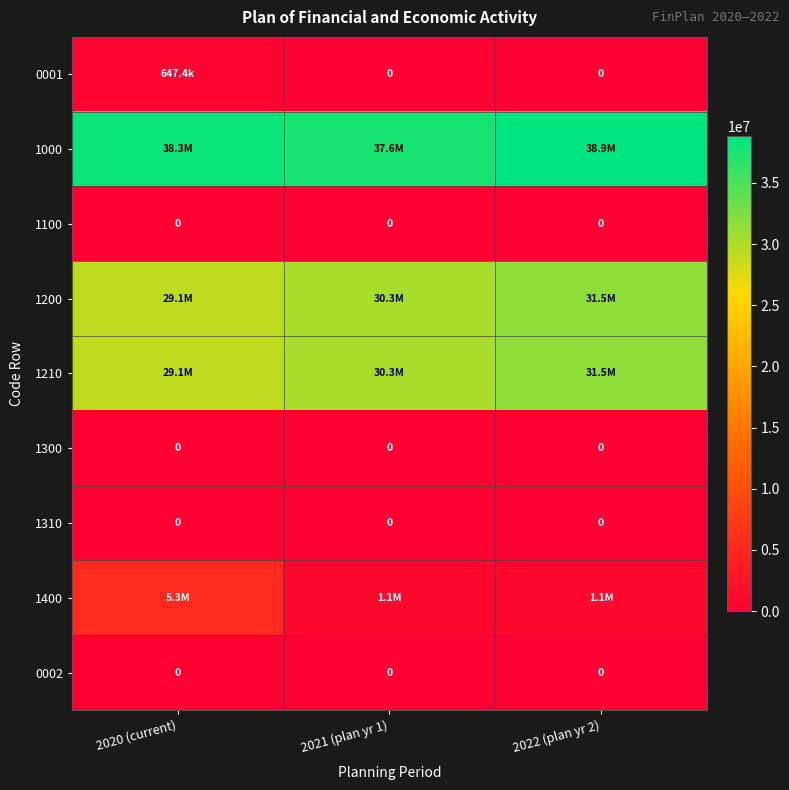

At 2022 (plan yr 2), list the series in order from smallest to largest.

0001, 1100, 1300, 1310, 0002, 1400, 1200, 1210, 1000